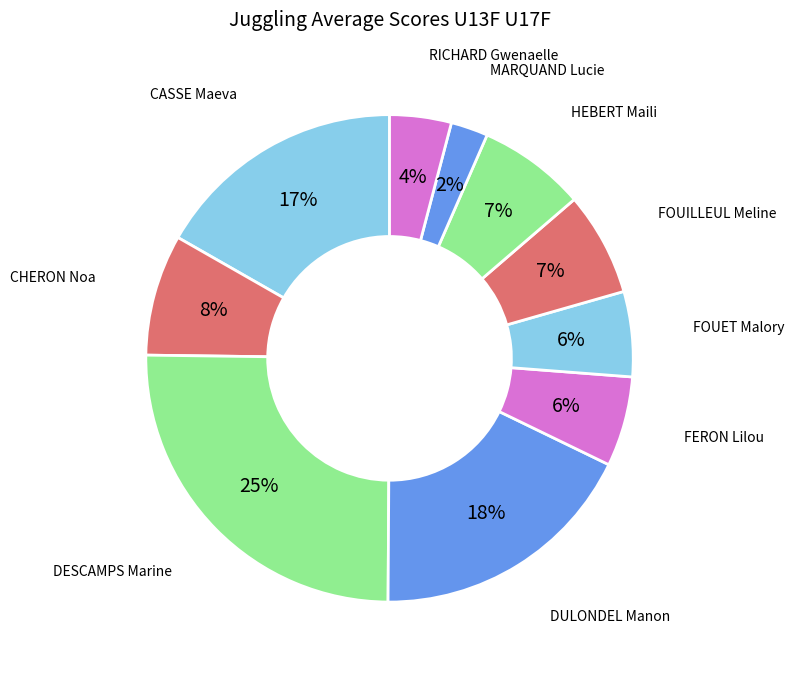

Which slice is the largest?

DESCAMPS Marine